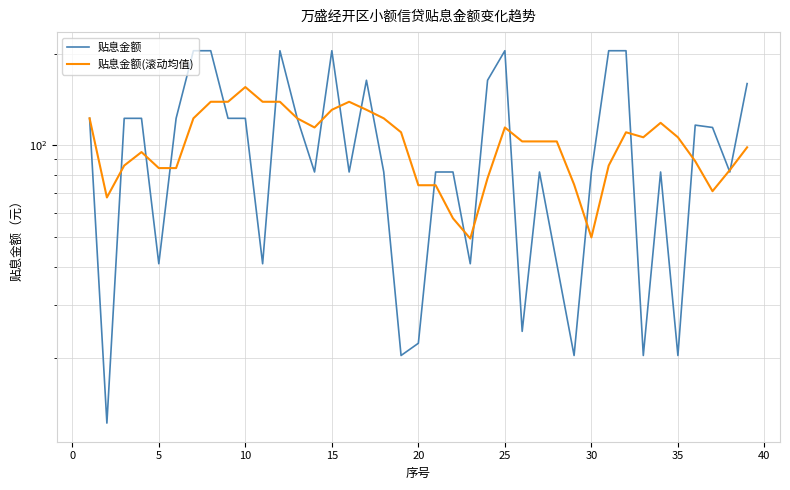

What are all the series names shown in the legend?

贴息金额, 贴息金额(滚动均值)